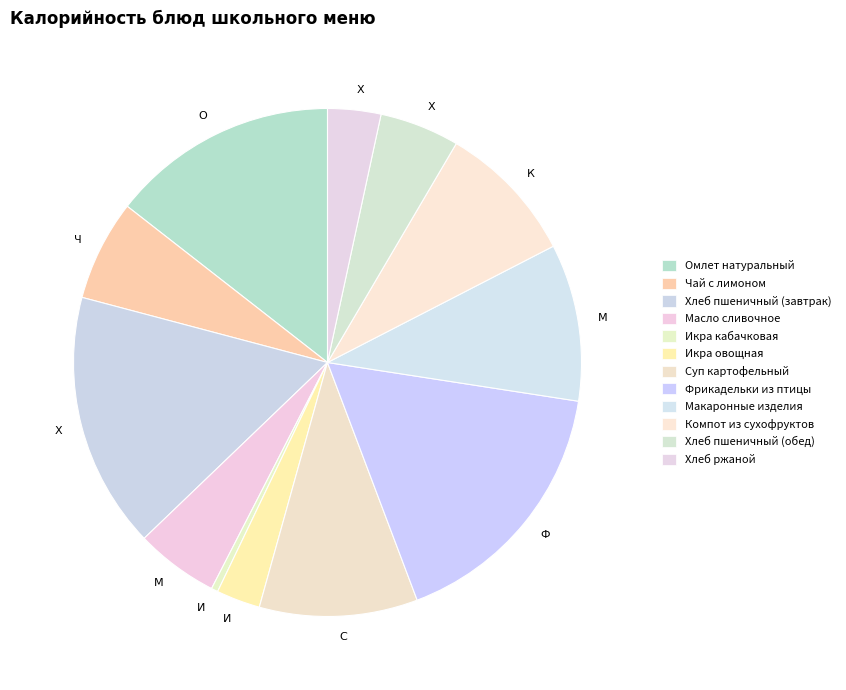

How many slices are in this pie chart?

12